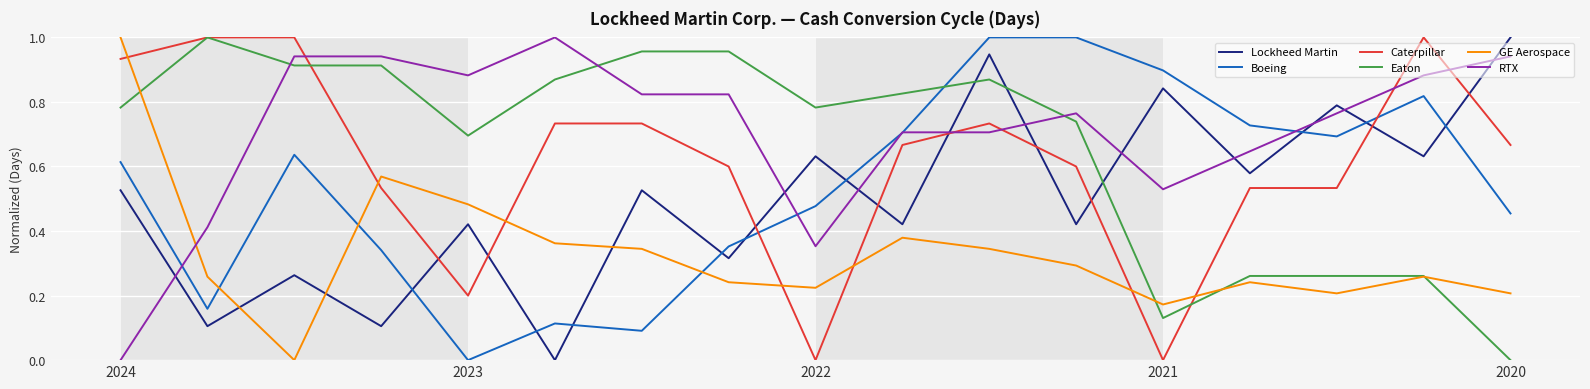

Which series has the largest total across all categories?

RTX